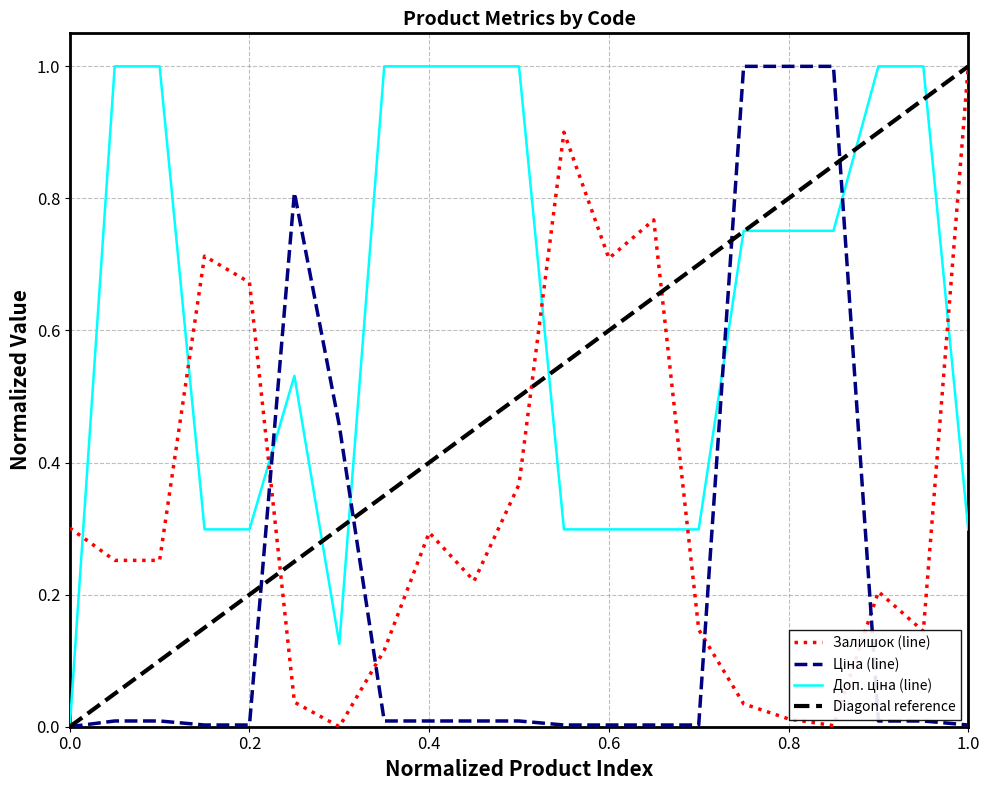

What is the sum of all Доп. ціна values?

13.0